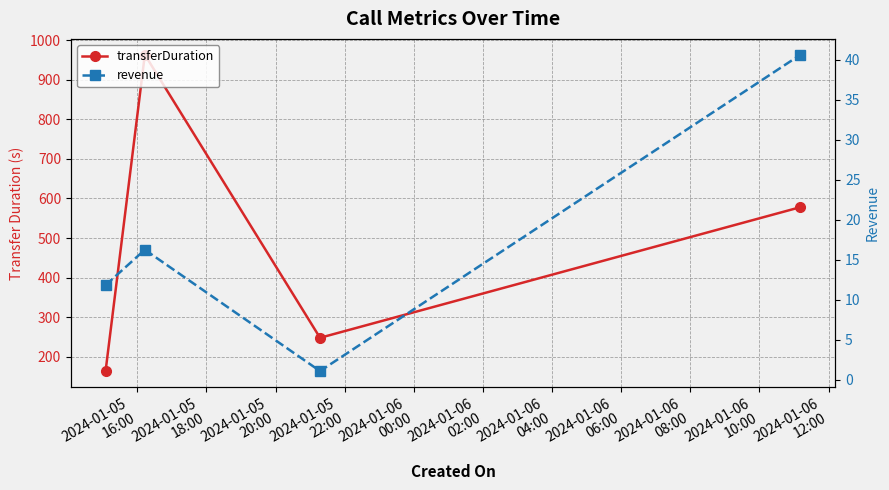

Reading left to right, transcribe all the data shown in this chart.

transferDuration: 164.0	963.0	248.0	578.0
revenue: 11.8	16.2	1.1	40.6